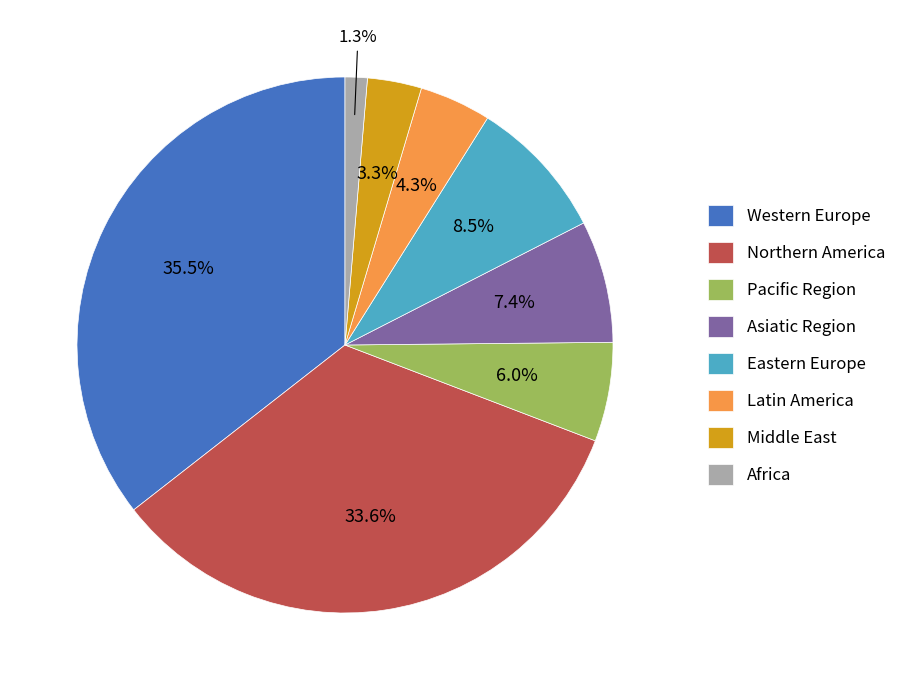

What percentage is the Middle East slice, to the nearest percent?

3%